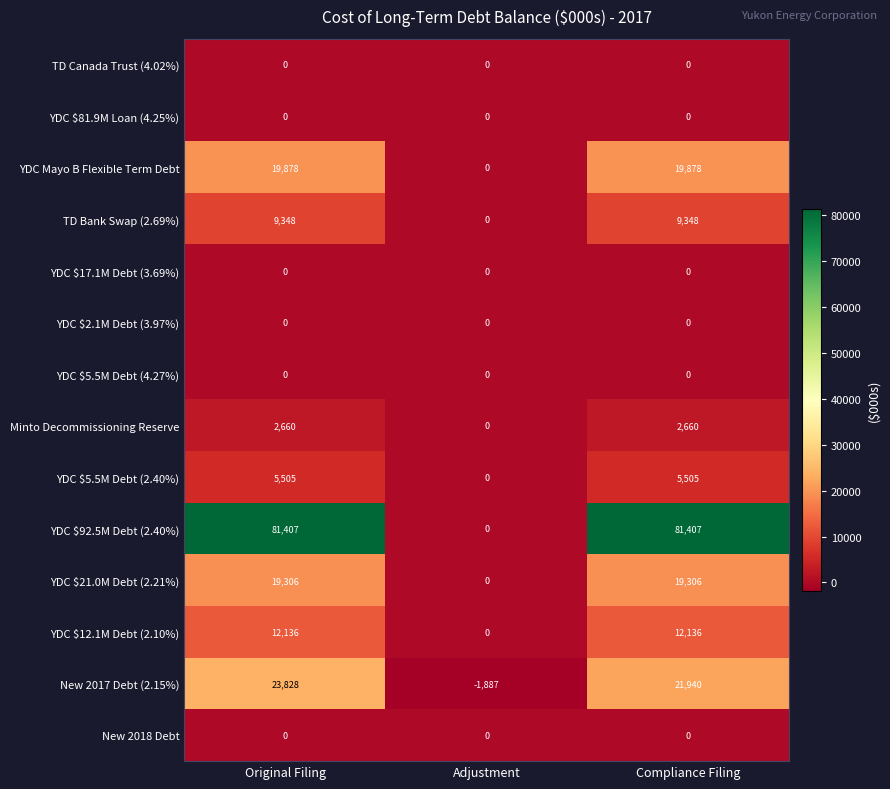

How many values in YDC $92.5M Debt (2.40%) are above zero?

2